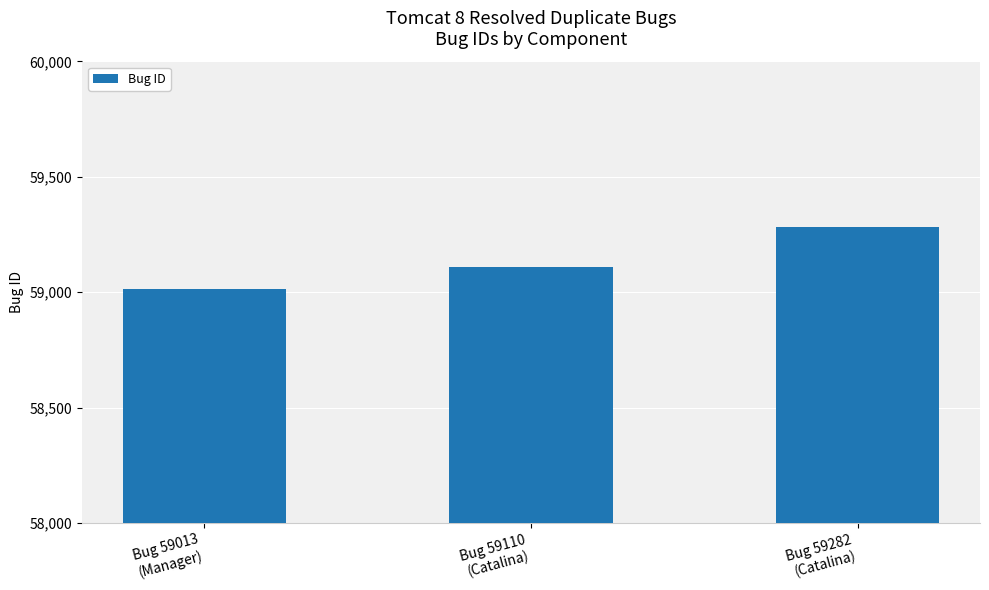

True or false: the data shows 29259 at Bug 59282
(Catalina).

False